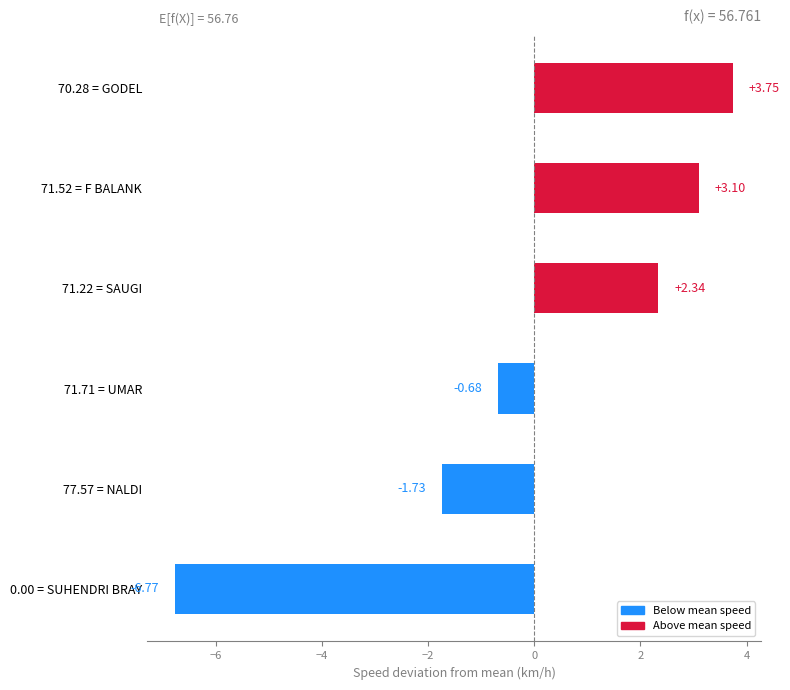

Are the bars grouped side by side (vs. stacked)?

No